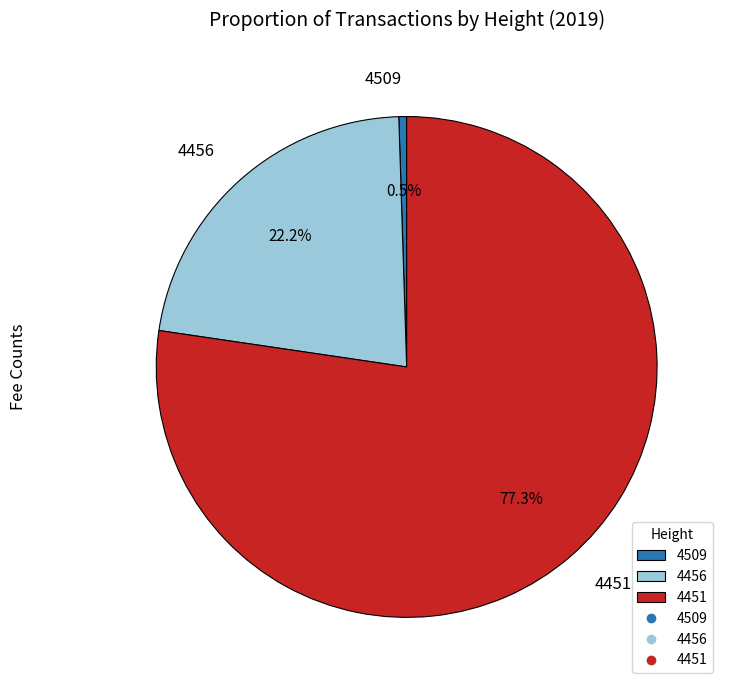

Is the sum of 4451 and 4456 greater than half?

Yes